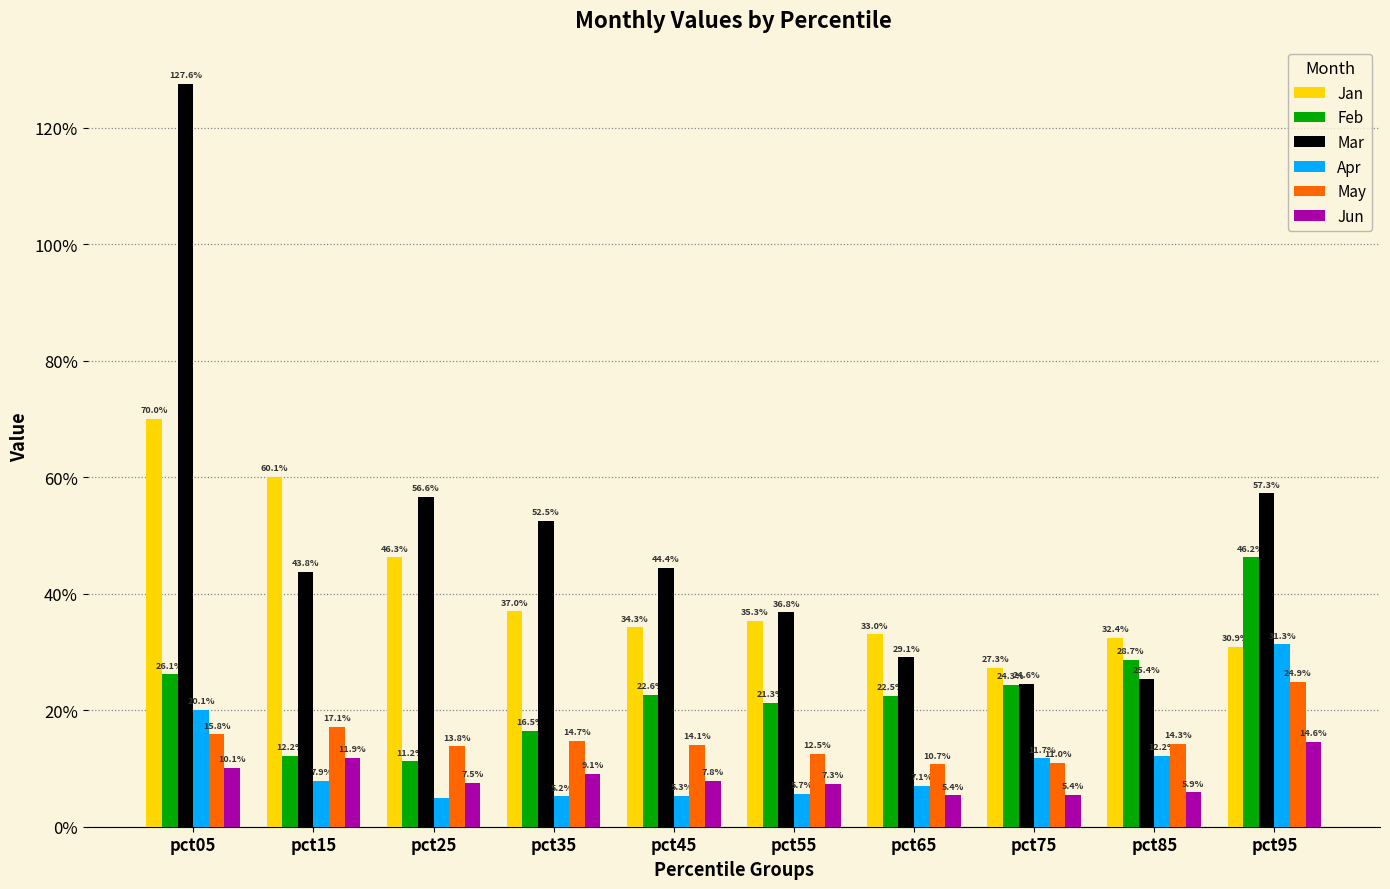

Does the chart contain stacked bars?

No